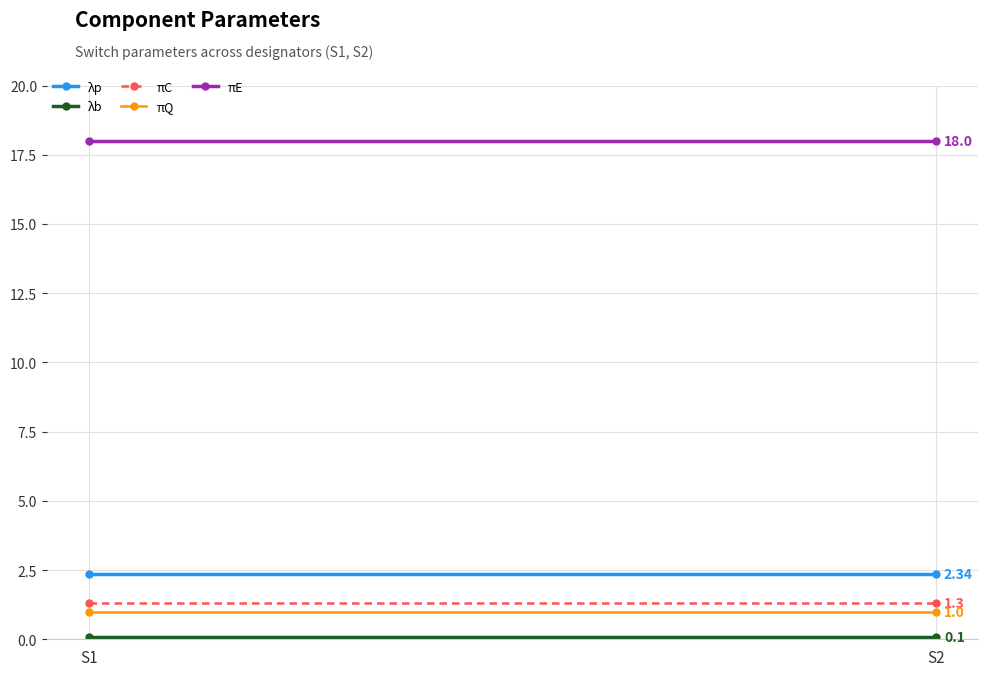

The πC series shows 1.3 at S2. True or false?

True